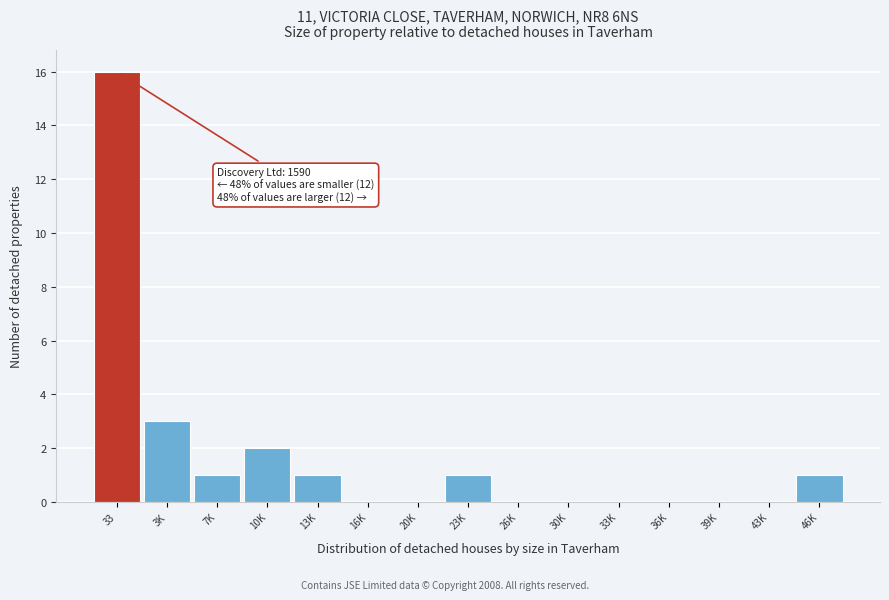

Reading left to right, transcribe all the data shown in this chart.

33=16	3K=3	7K=1	10K=2	13K=1	16K=0	20K=0	23K=1	26K=0	30K=0	33K=0	36K=0	39K=0	43K=0	46K=1